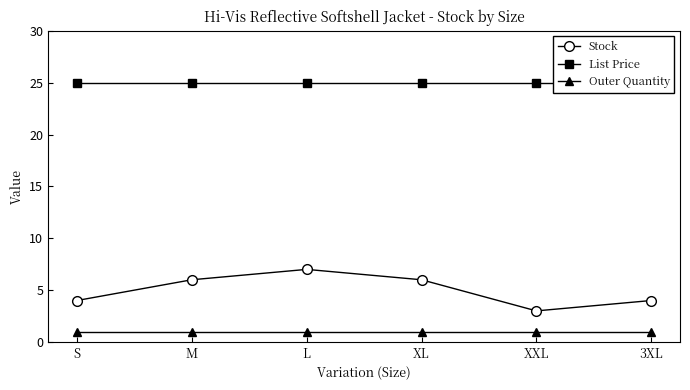

At which label is Outer Quantity closest to 1?

S